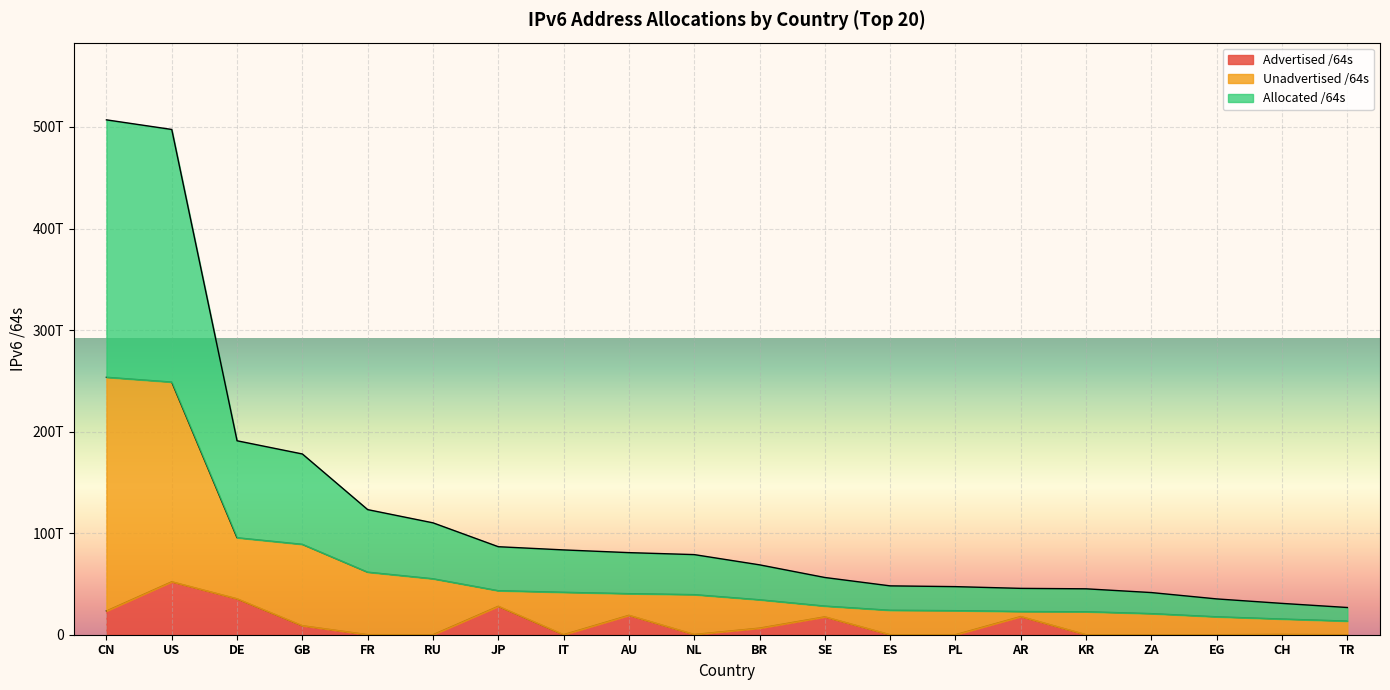

What position from the left is BR?

11